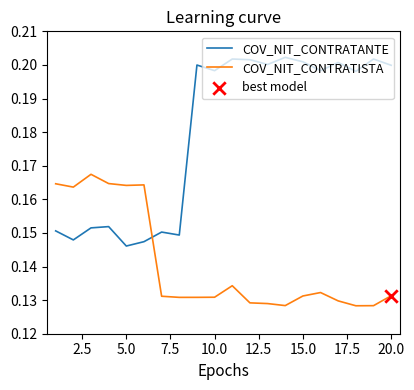

Which series has the largest total across all categories?

COV_NIT_CONTRATANTE